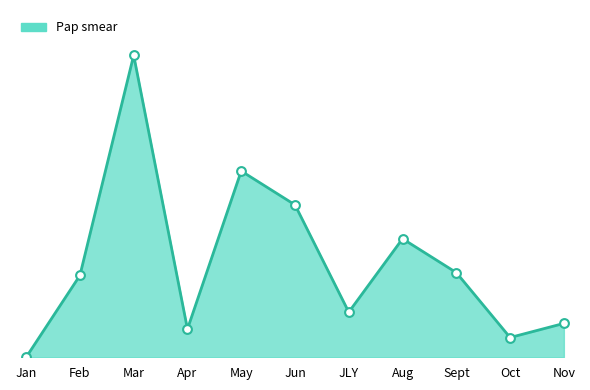

What is the change in value from Mar to JLY?

-91